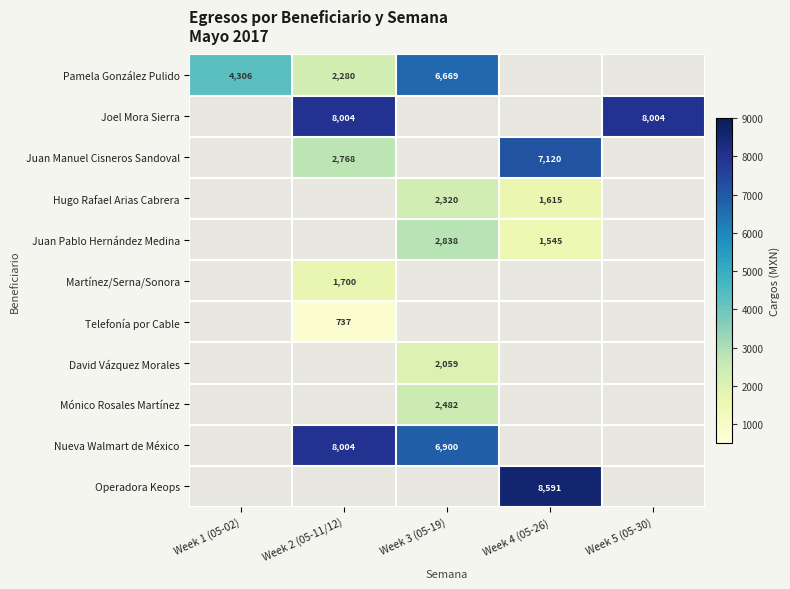

Is it true that Martínez/Serna/Sonora equals 748.1 at Week 5 (05-30)?

False